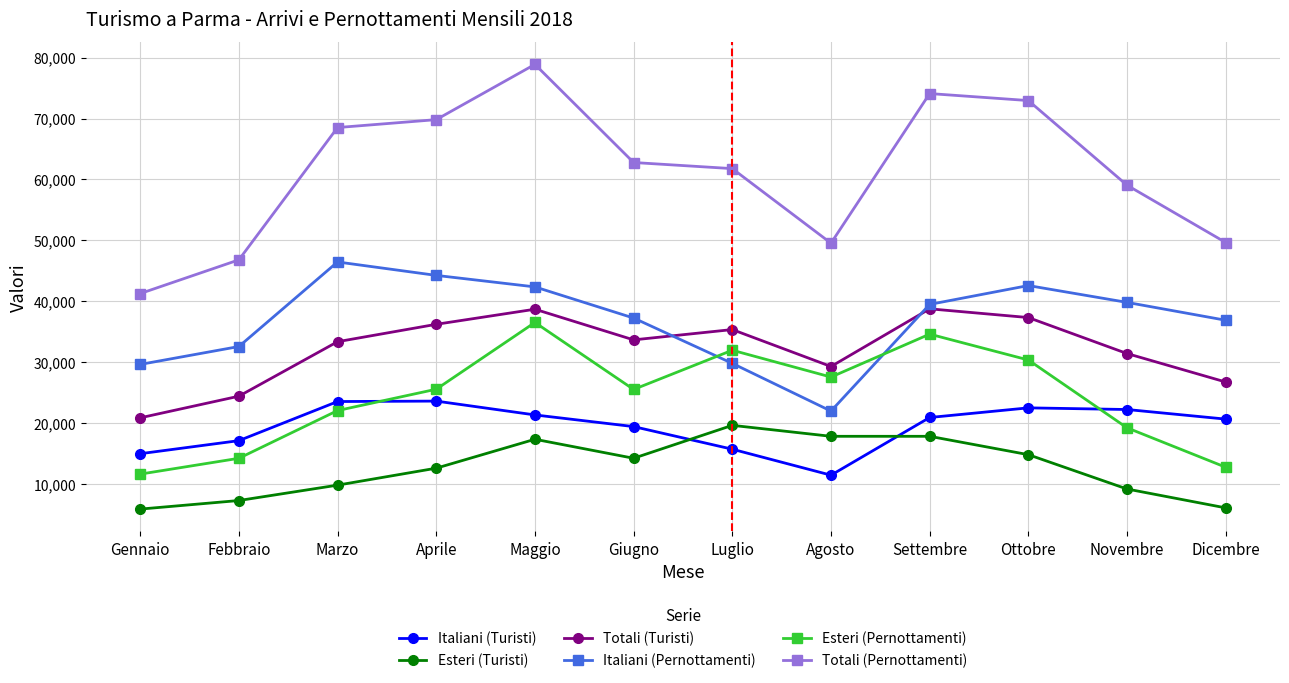

Is this an area chart (filled region under the line)?

No